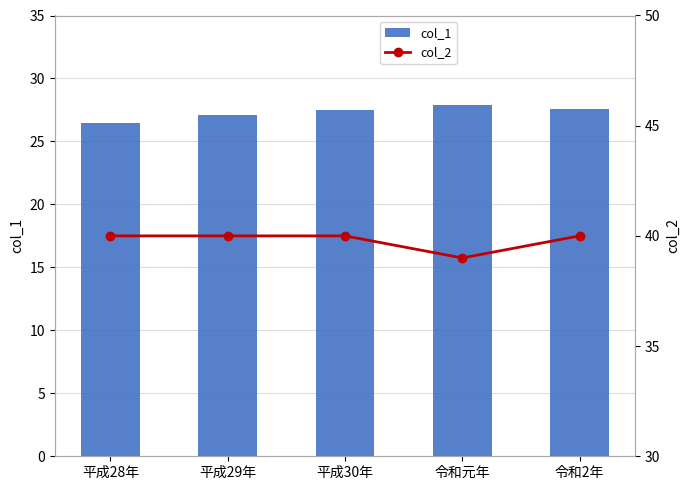

What is the difference between the highest and lowest values at 令和2年?

12.4